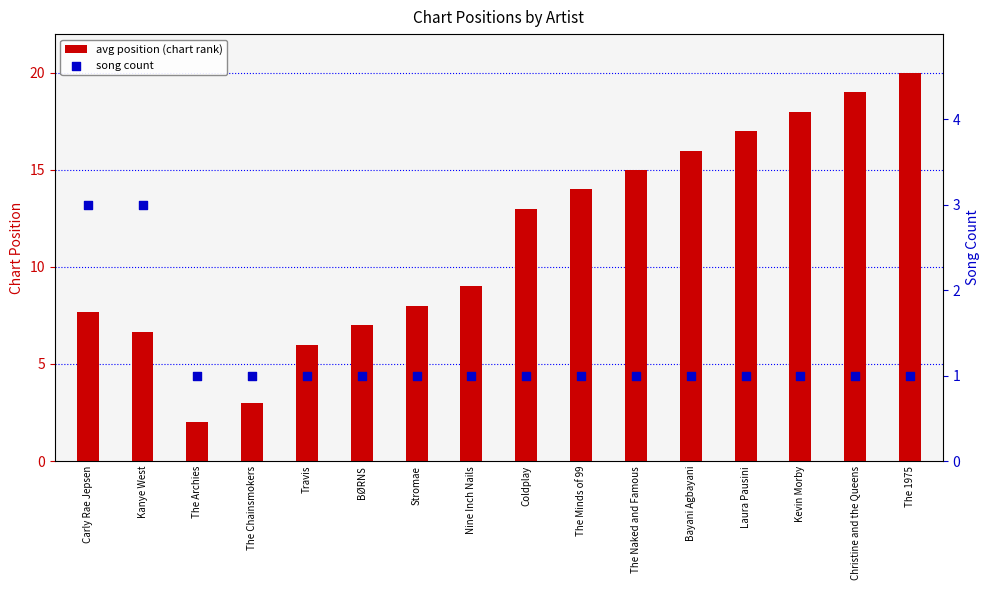

Is the value of song count at Laura Pausini greater than the value of avg position (chart rank) at The Naked and Famous?

No